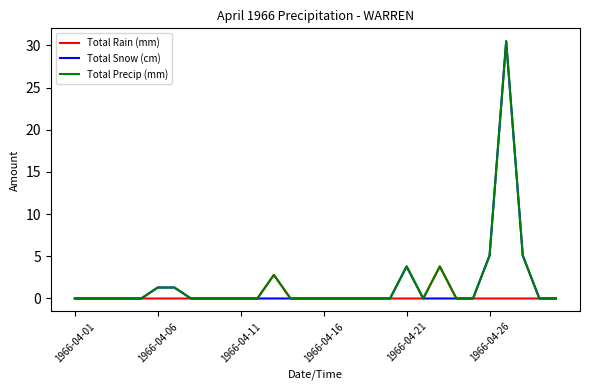

What is the maximum value for Total Snow (cm)?

30.5